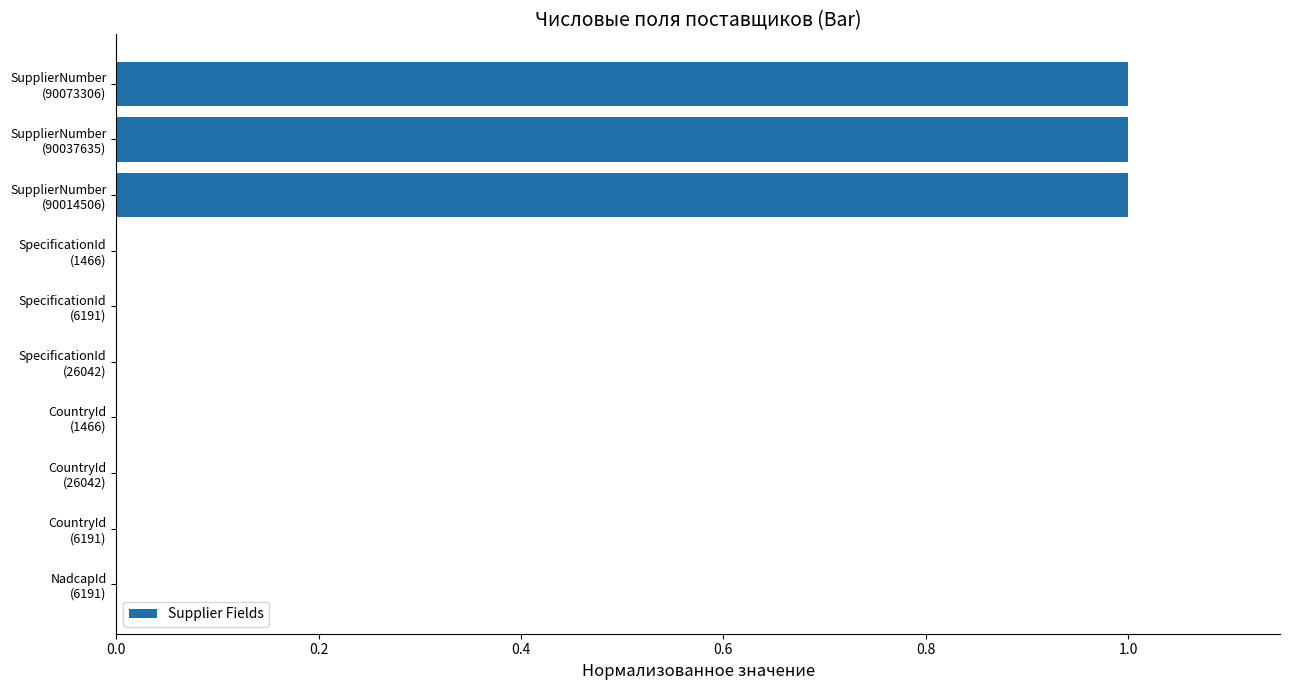

What is the sum of all values?

3.0